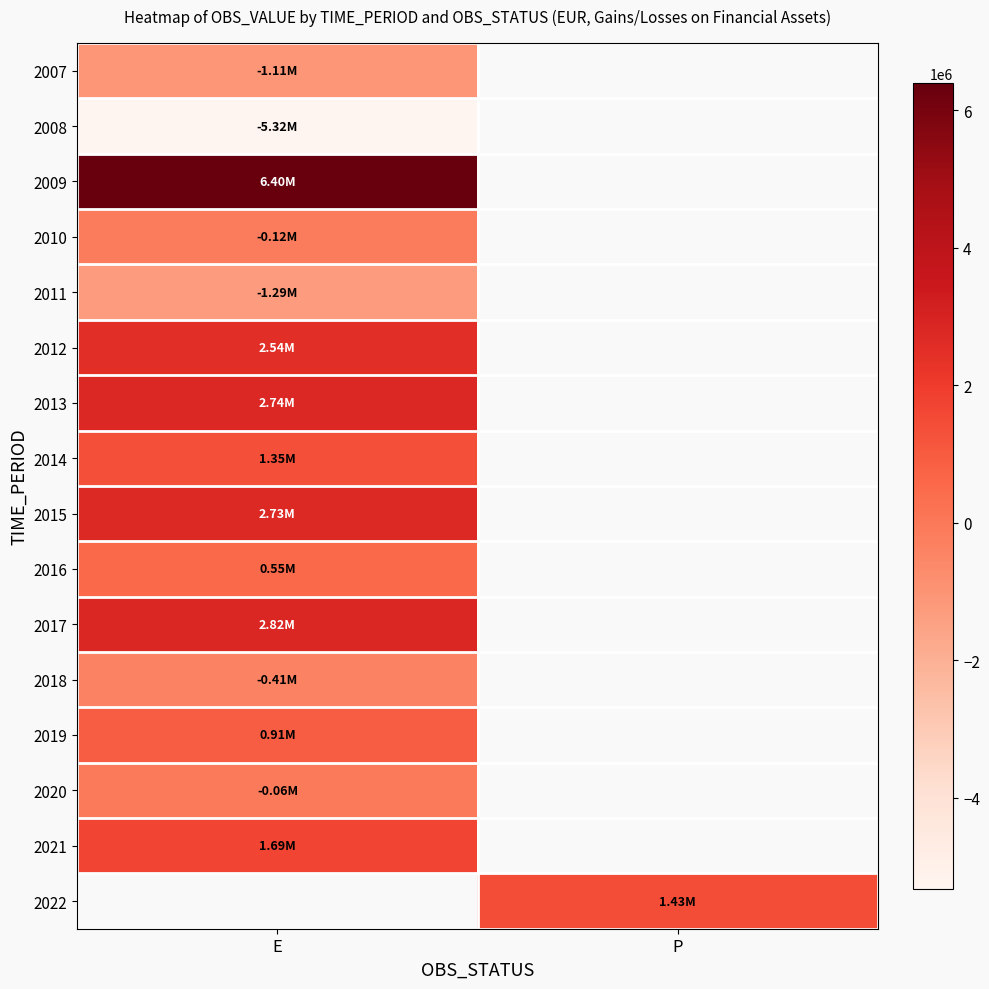

The value of 2010 at E is -116554.3. True or false?

True